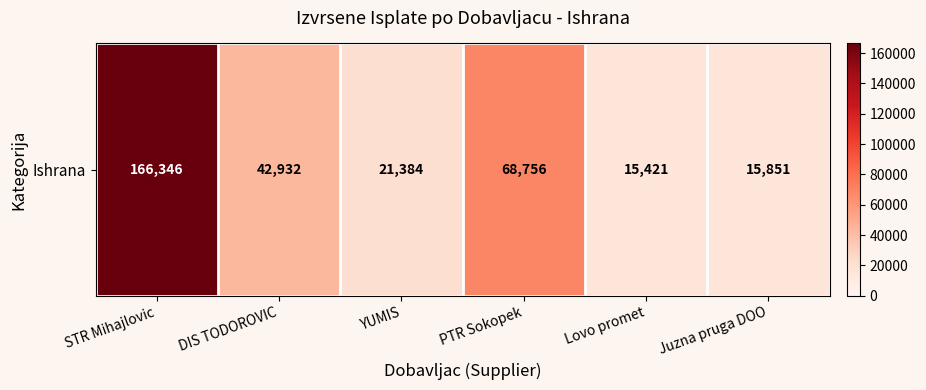

What is the approximate value at STR Mihajlovic?

166346.0